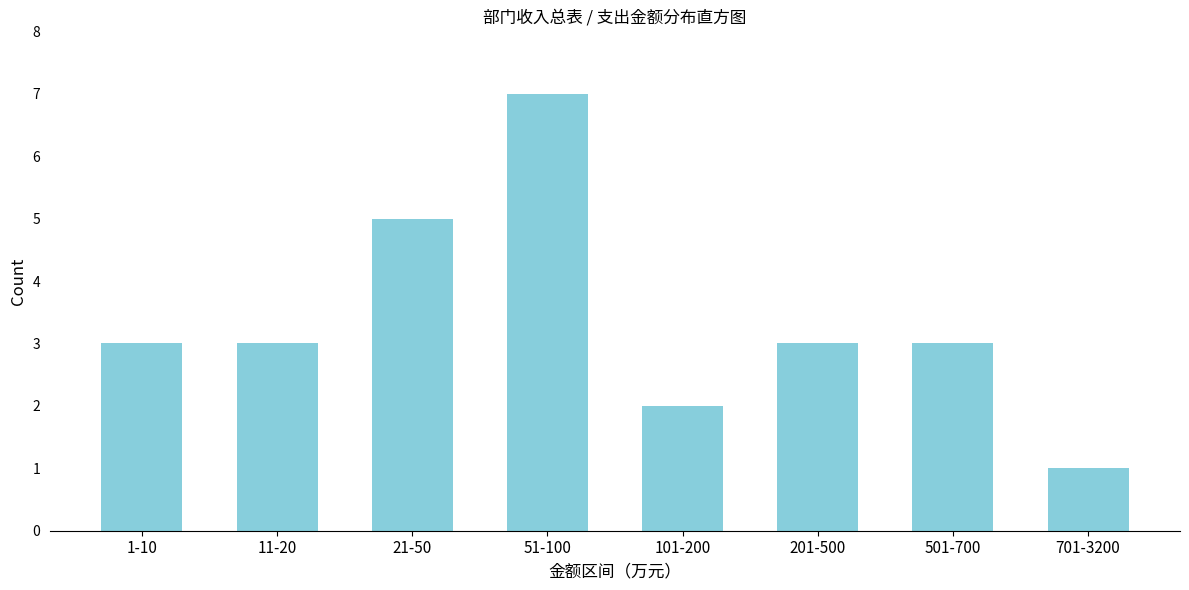

Reading right to left, transcribe all the data shown in this chart.

701-3200=1	501-700=3	201-500=3	101-200=2	51-100=7	21-50=5	11-20=3	1-10=3